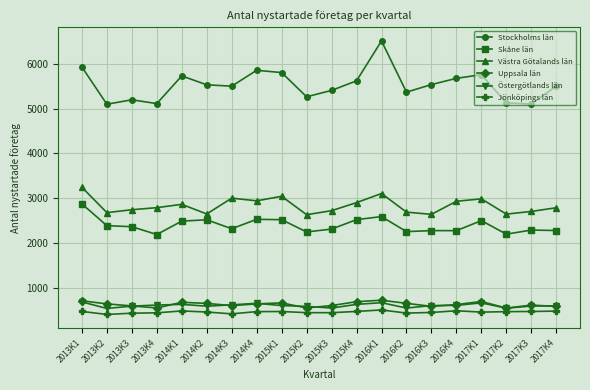

What is the approximate value of Stockholms län at 2015K4, to the nearest 10?

5620